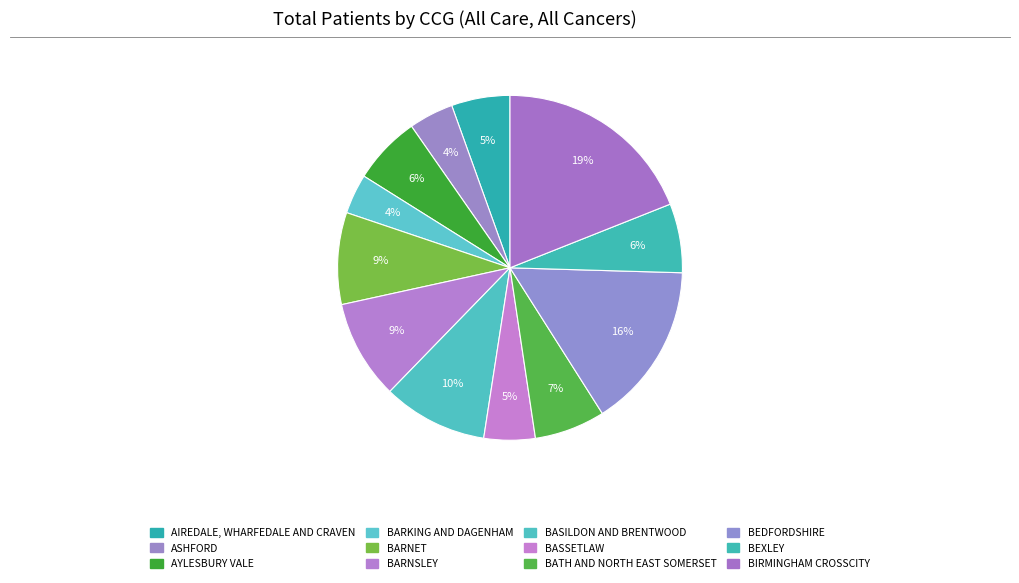

Does any single category account for the majority?

No